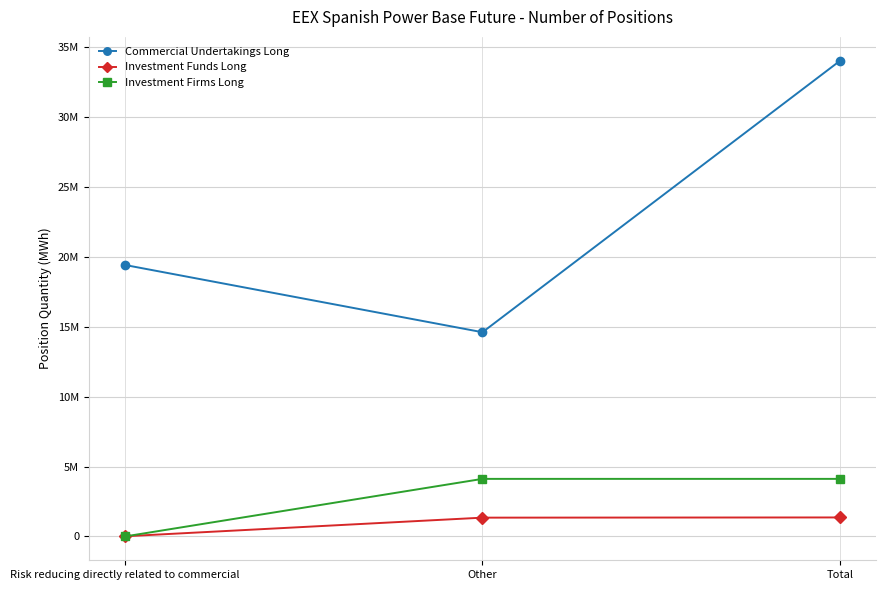

Reading left to right, extract all data points from this chart.

Commercial Undertakings Long: 19422598	14609556	34032154
Investment Funds Long: 14616	1347372	1361988
Investment Firms Long: 0	4120718	4120718